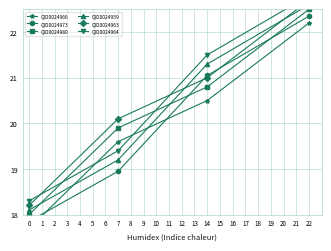

True or false: QID0024980 has more than 0 interior local peaks.

False